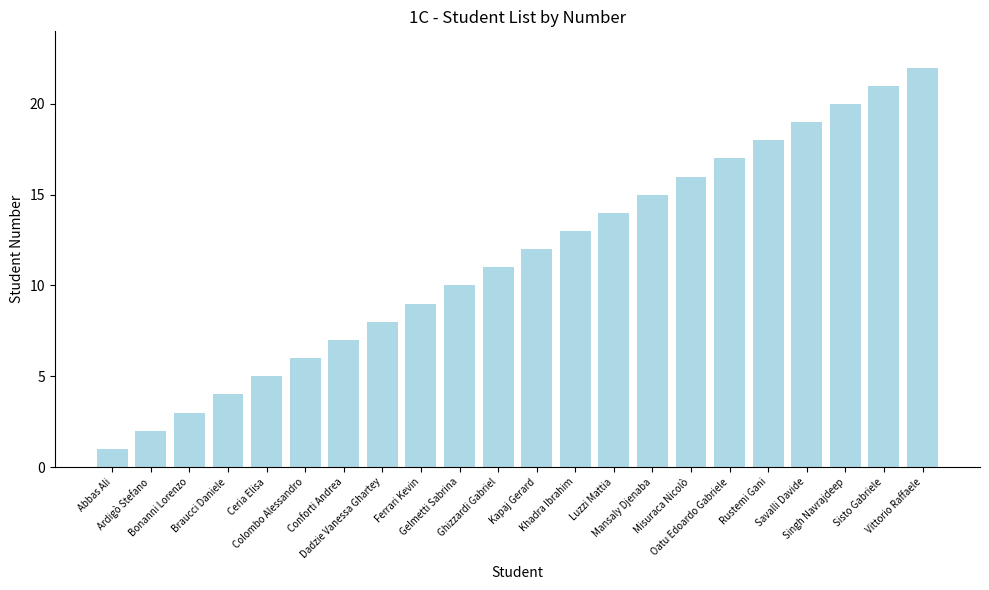

Reading left to right, extract all data points from this chart.

1	2	3	4	5	6	7	8	9	10	11	12	13	14	15	16	17	18	19	20	21	22